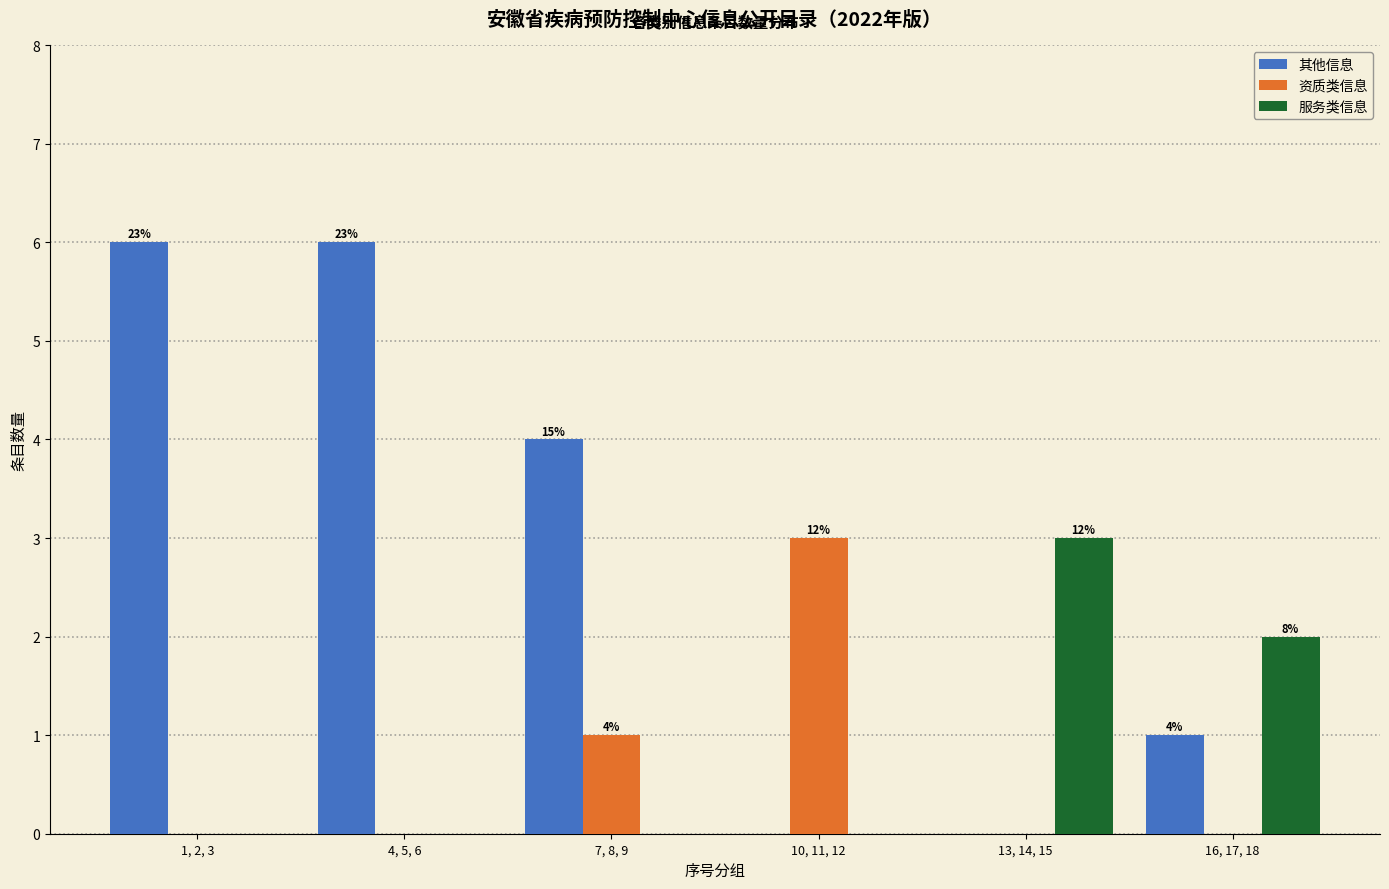

Reading right to left, list all the values displayed in this chart.

其他信息: 16, 17, 18=1	13, 14, 15=0	10, 11, 12=0	7, 8, 9=4	4, 5, 6=6	1, 2, 3=6
资质类信息: 16, 17, 18=0	13, 14, 15=0	10, 11, 12=3	7, 8, 9=1	4, 5, 6=0	1, 2, 3=0
服务类信息: 16, 17, 18=2	13, 14, 15=3	10, 11, 12=0	7, 8, 9=0	4, 5, 6=0	1, 2, 3=0